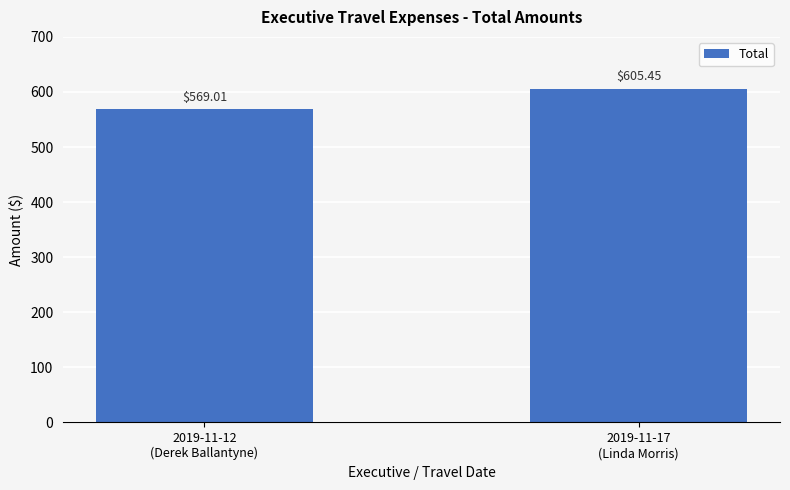

What is the sum of all values?

1174.5